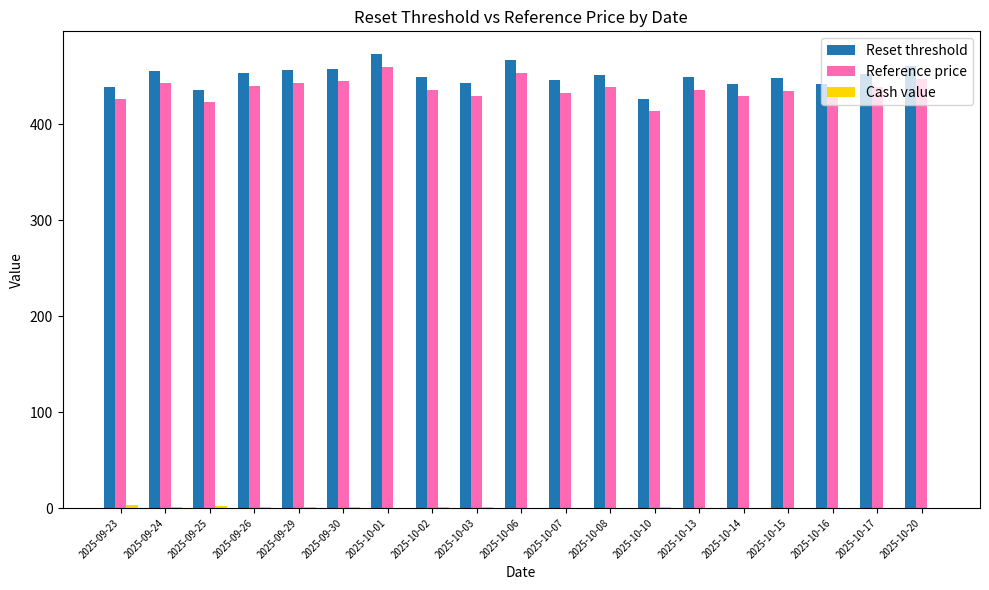

What is the greatest value displayed?

473.2